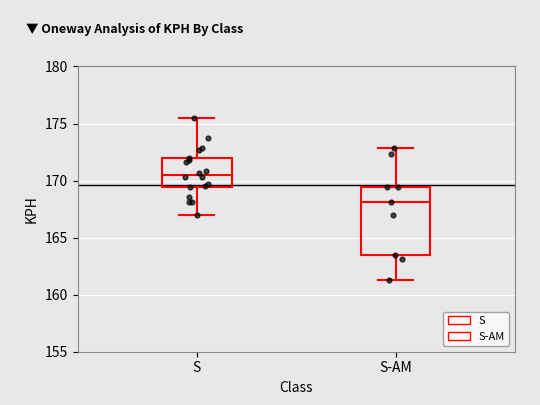

Which box has the lowest median line?

S-AM